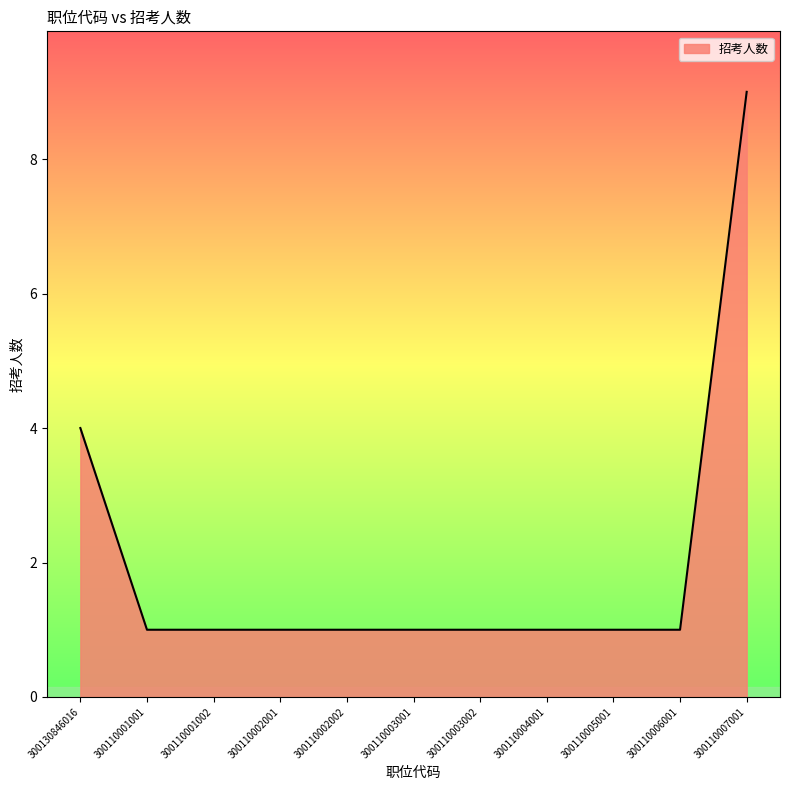

What is the change in value from 300110003002 to 300110007001?

+8